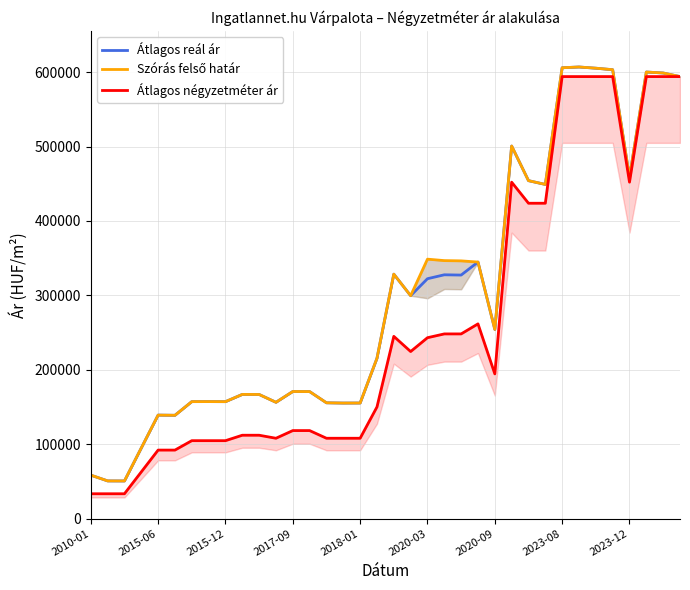

At how many categories does at least one series exceed 197832?

19